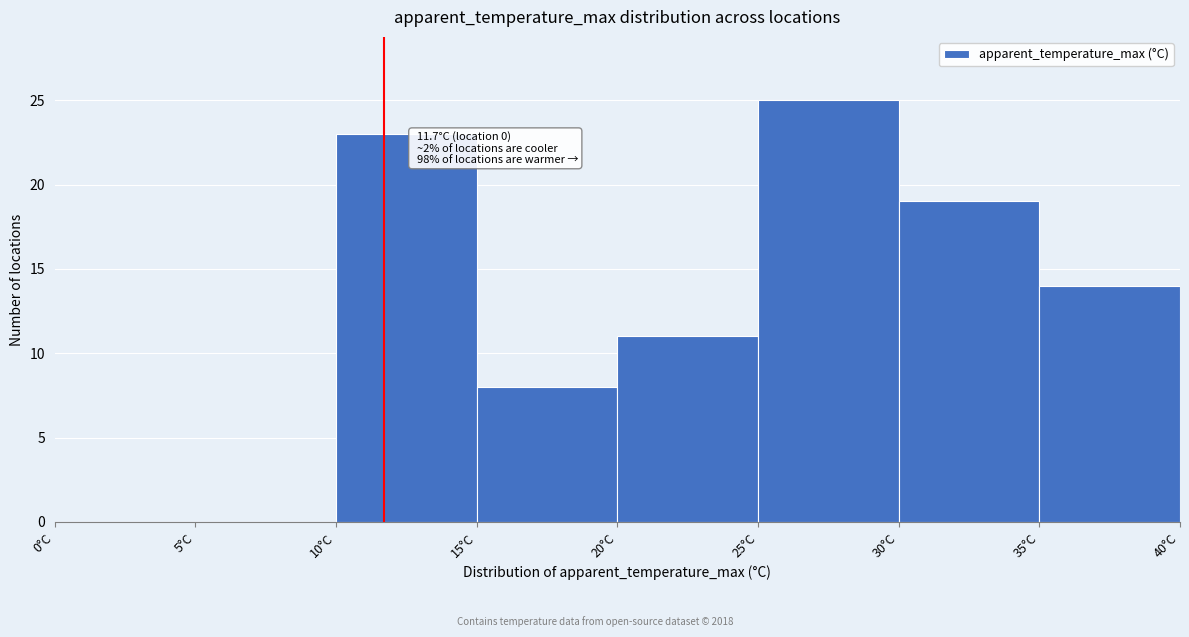

Which range on the x-axis has the tallest bar?

25 to 30